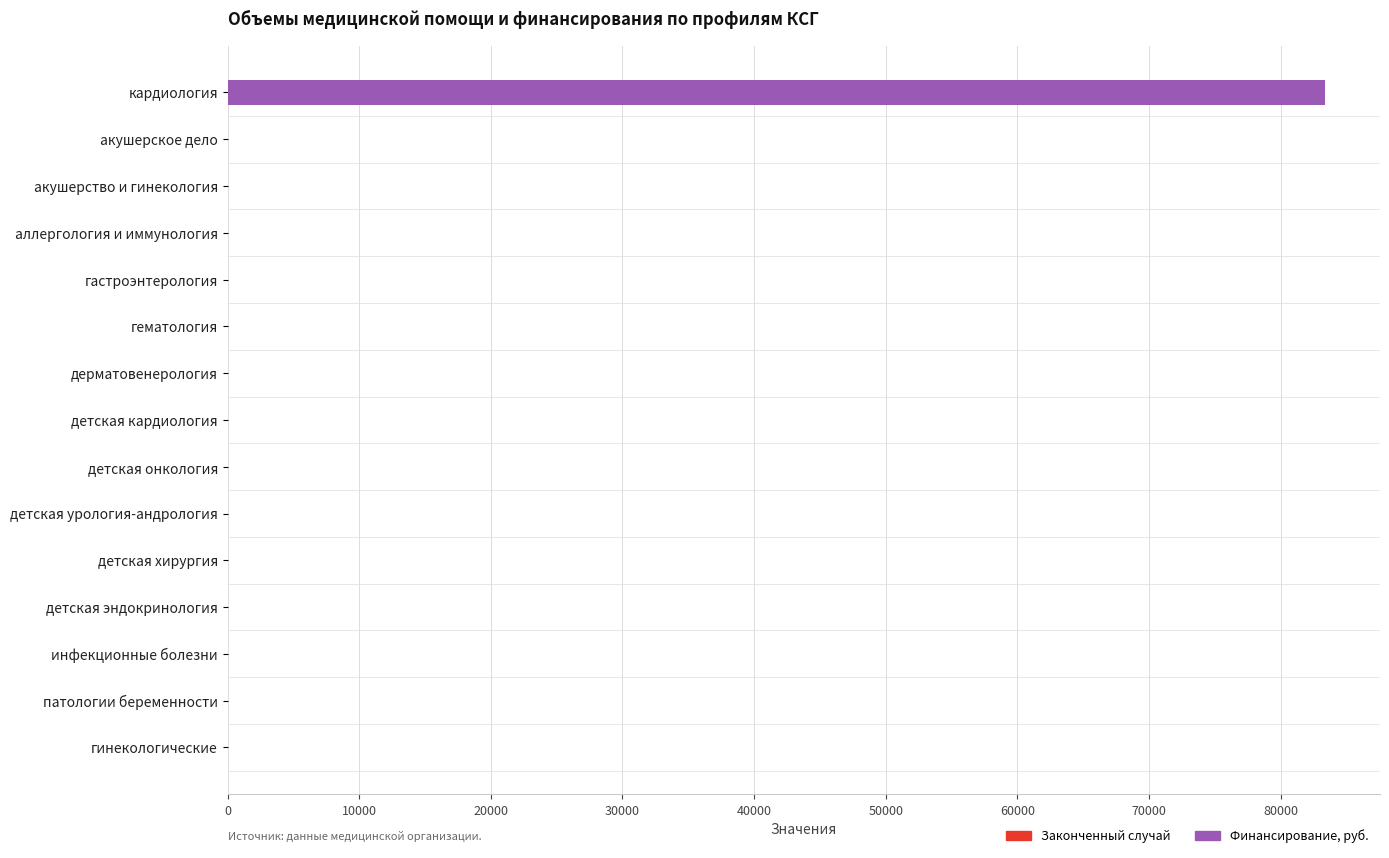

At which category is the sum across all series the highest?

кардиология